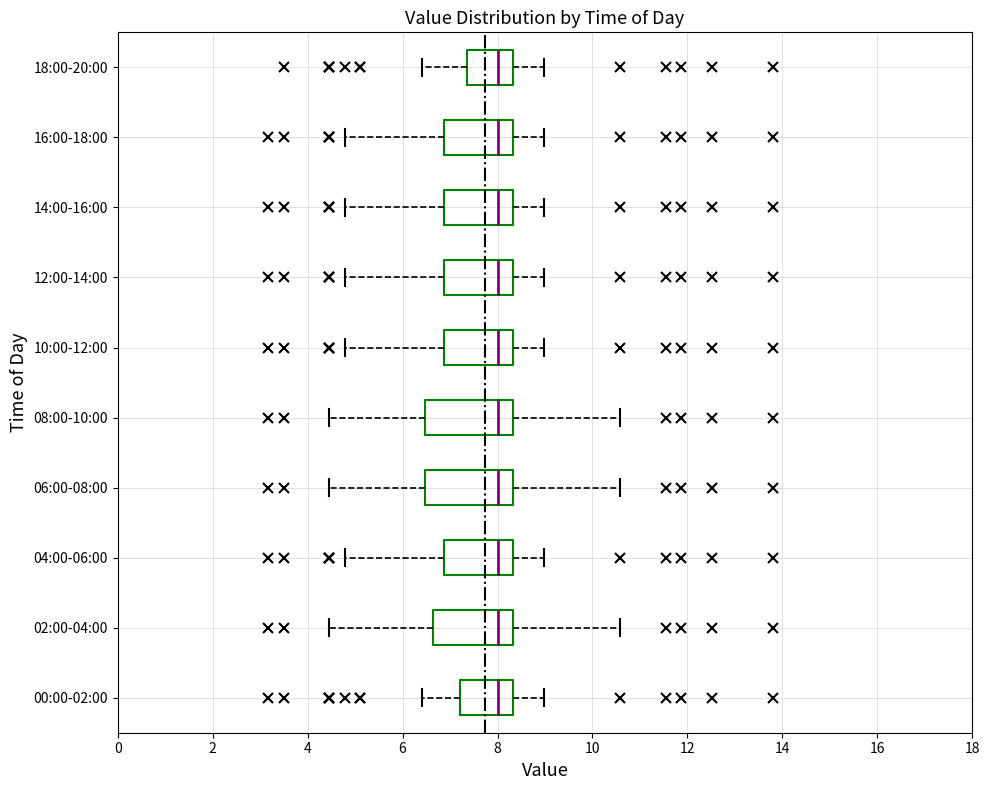

Where is the right edge of the box for 08:00-10:00 on the x-axis? The values are not printed on the chart, so give them approximately, as read against the axis.

8.4